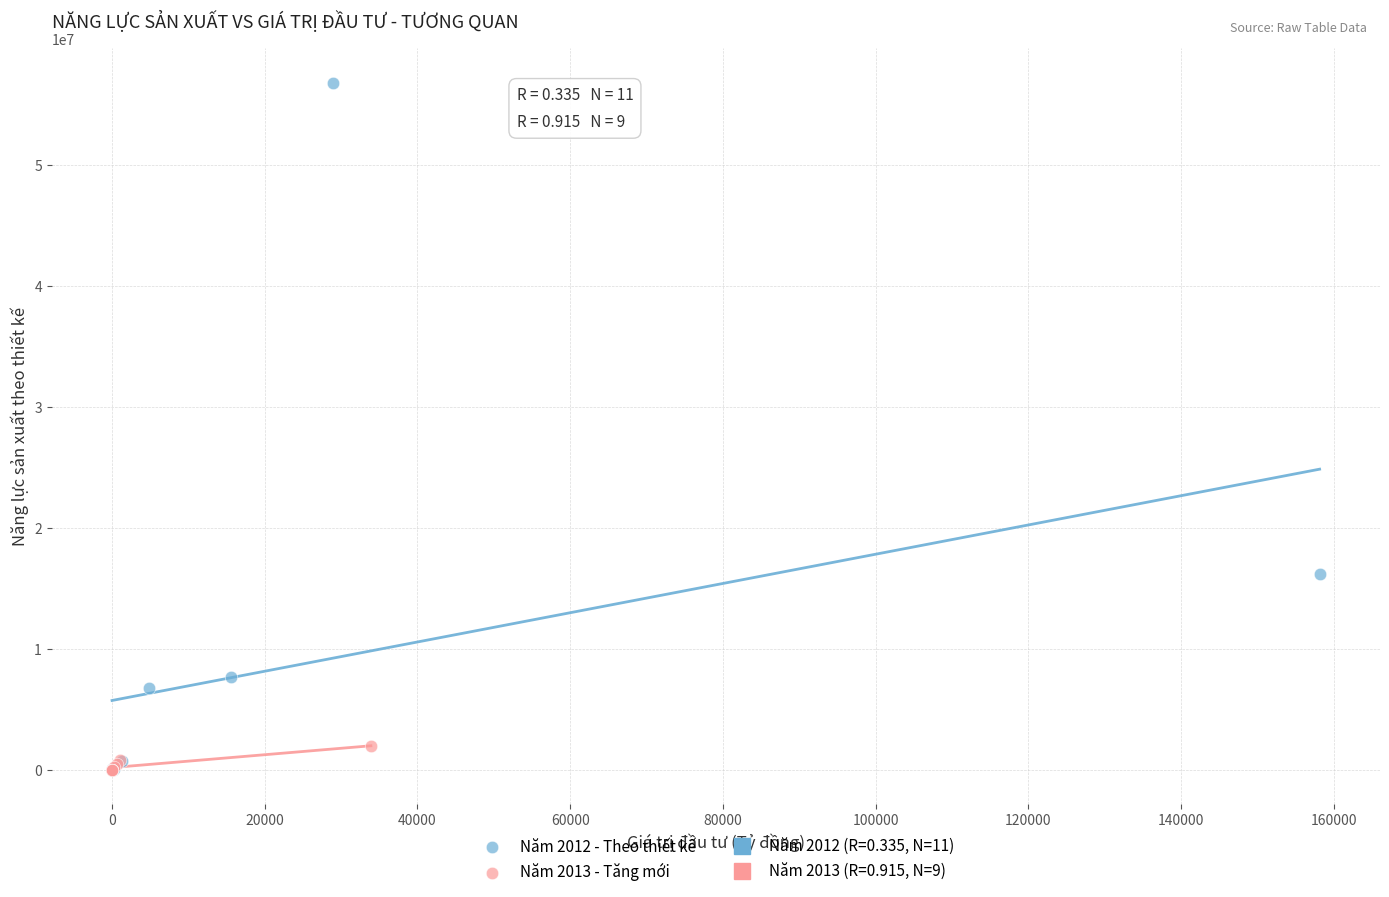

Which series has the largest Y range (max minus min)?

Năm 2012 - Theo thiết kế